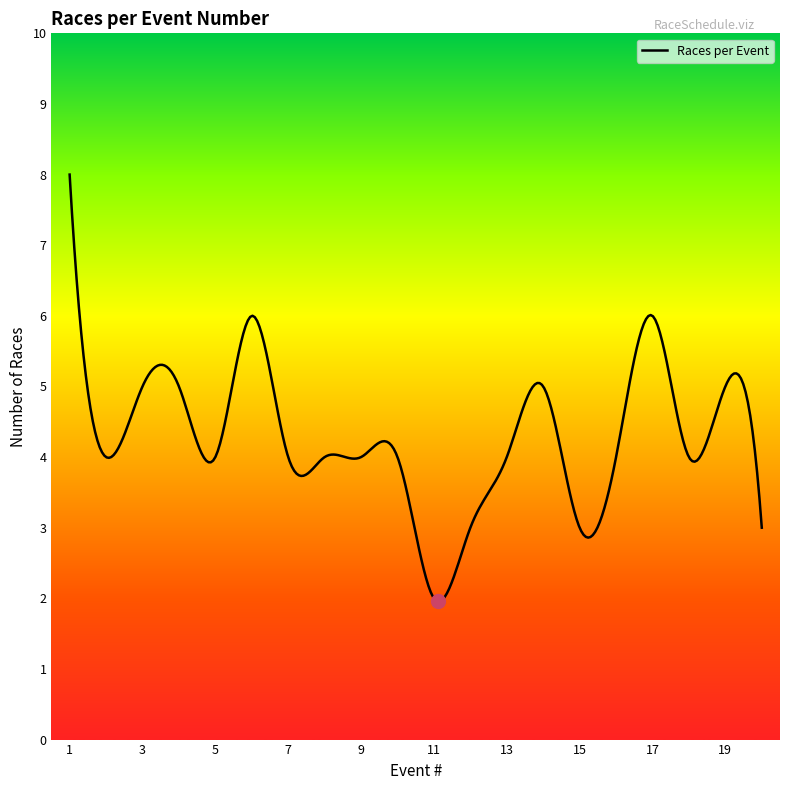

What is the smallest value displayed?

2.0